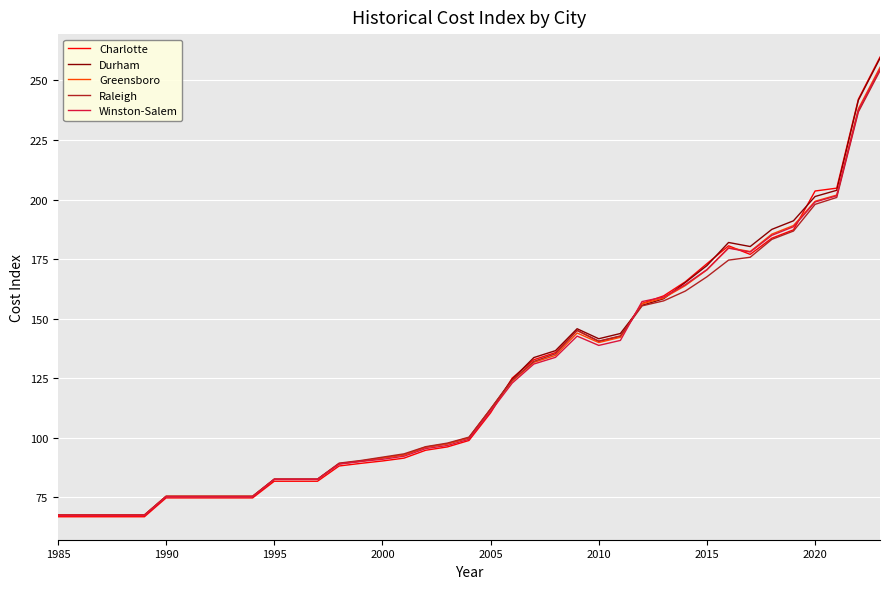

List the series in order of their peak value, lowest first.

Raleigh, Winston-Salem, Greensboro, Durham, Charlotte